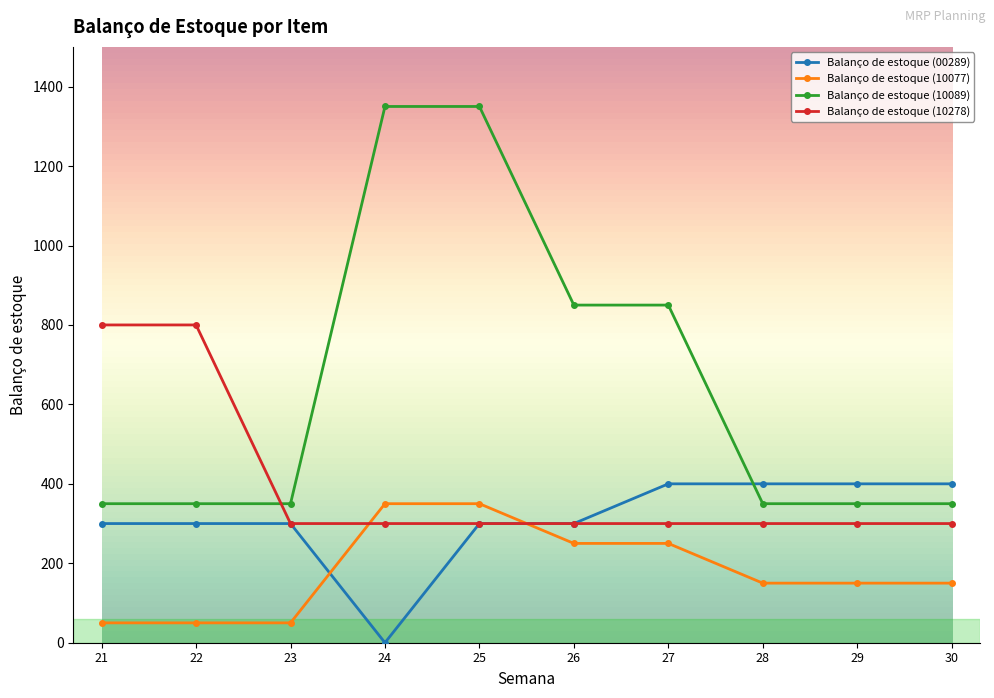

Does the chart display data point markers on the line(s)?

Yes